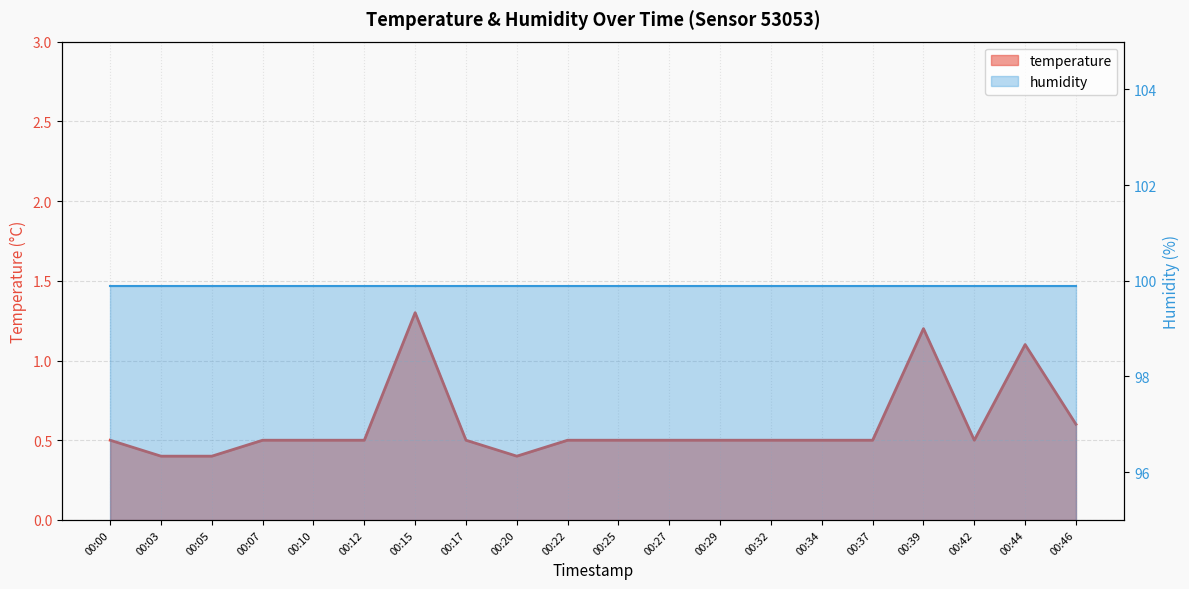

List the labels in order of value, largest first.

00:15, 00:39, 00:44, 00:46, 00:00, 00:07, 00:10, 00:12, 00:17, 00:22, 00:25, 00:27, 00:29, 00:32, 00:34, 00:37, 00:42, 00:03, 00:05, 00:20